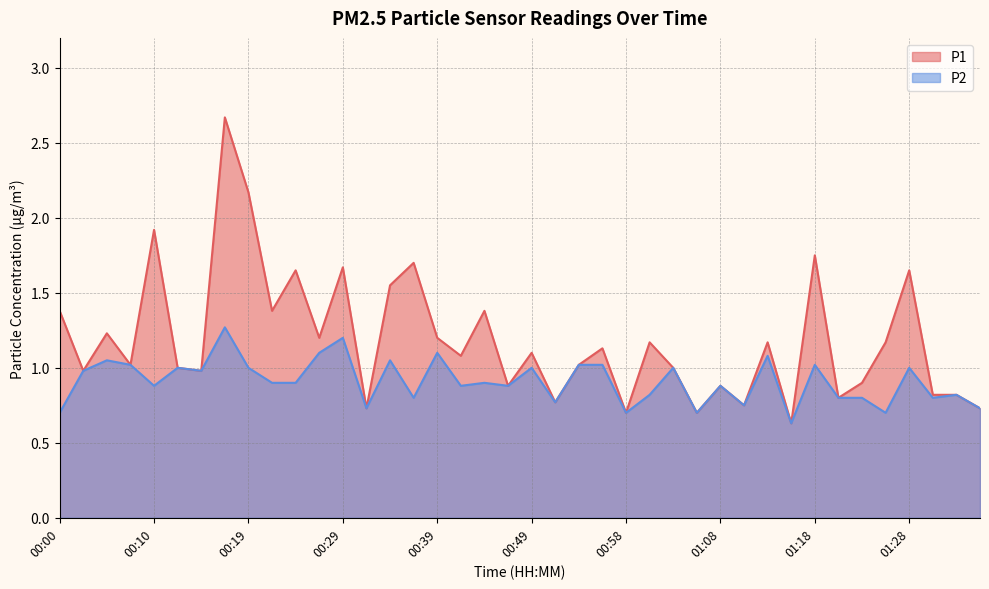

Reading left to right, what are all the values shown in this chart?

P1: 00:00=1.4	00:02=1.0	00:05=1.2	00:07=1.0	00:10=1.9	00:12=1.0	00:14=1.0	00:17=2.7	00:19=2.2	00:22=1.4	00:24=1.6	00:27=1.2	00:29=1.7	00:31=0.7	00:34=1.6	00:36=1.7	00:39=1.2	00:41=1.1	00:44=1.4	00:46=0.9	00:49=1.1	00:51=0.8	00:53=1.0	00:56=1.1	00:58=0.7	01:01=1.2	01:03=1.0	01:06=0.7	01:08=0.9	01:11=0.8	01:13=1.2	01:15=0.6	01:18=1.8	01:20=0.8	01:23=0.9	01:25=1.2	01:28=1.6	01:30=0.8	01:33=0.8	01:35=0.7
P2: 00:00=0.7	00:02=1.0	00:05=1.1	00:07=1.0	00:10=0.9	00:12=1.0	00:14=1.0	00:17=1.3	00:19=1.0	00:22=0.9	00:24=0.9	00:27=1.1	00:29=1.2	00:31=0.7	00:34=1.1	00:36=0.8	00:39=1.1	00:41=0.9	00:44=0.9	00:46=0.9	00:49=1.0	00:51=0.8	00:53=1.0	00:56=1.0	00:58=0.7	01:01=0.8	01:03=1.0	01:06=0.7	01:08=0.9	01:11=0.8	01:13=1.1	01:15=0.6	01:18=1.0	01:20=0.8	01:23=0.8	01:25=0.7	01:28=1.0	01:30=0.8	01:33=0.8	01:35=0.7